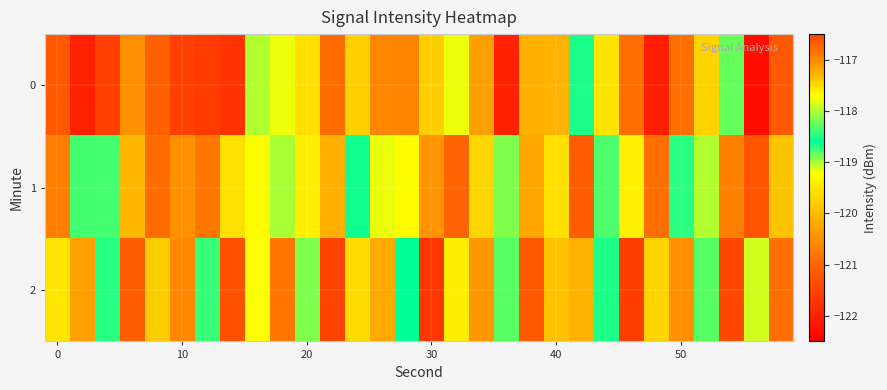

Reading left to right, what are all the values shown in this chart?

0: -121.2	-122.0	-121.6	-120.5	-121.1	-121.5	-121.6	-121.7	-119.0	-119.2	-119.6	-120.9	-117.4	-117.0	-120.6	-119.8	-119.2	-117.1	-122.0	-120.1	-120.1	-118.7	-119.5	-120.9	-122.0	-120.9	-117.5	-118.3	-122.3	-121.2
1: -120.7	-118.8	-118.4	-120.0	-120.9	-120.5	-120.8	-119.5	-119.2	-119.0	-119.4	-120.1	-118.7	-117.8	-119.2	-120.5	-121.0	-119.7	-118.9	-120.2	-119.6	-121.1	-118.8	-119.3	-120.9	-118.5	-119.0	-120.7	-121.2	-119.9
2: -119.5	-120.3	-118.7	-121.1	-119.8	-120.6	-118.4	-121.3	-119.2	-120.8	-118.9	-121.5	-119.6	-120.2	-118.6	-121.7	-119.4	-120.4	-118.8	-121.2	-119.9	-120.1	-118.5	-121.6	-119.7	-120.5	-118.3	-121.4	-119.1	-120.9